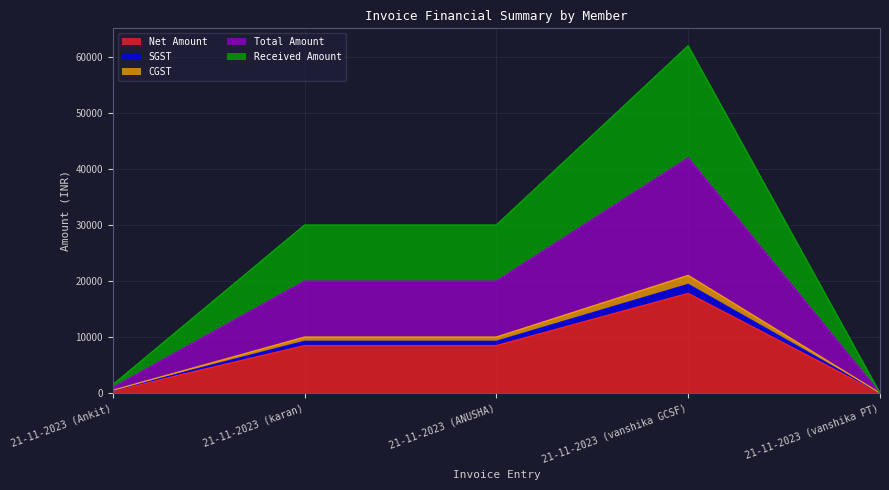

What is the greatest value displayed?

62000.0